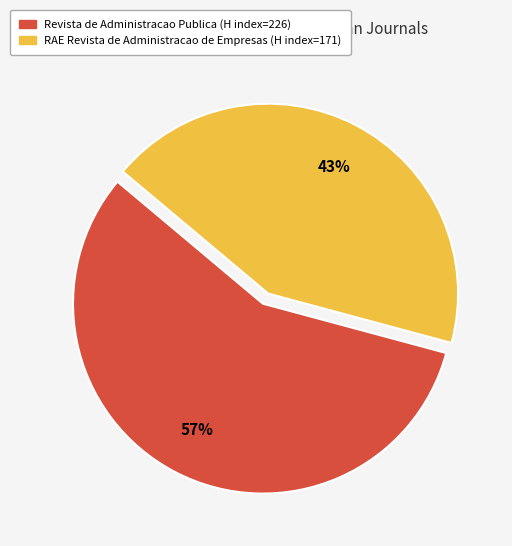

Is there any slice that represents more than half of the pie?

Yes